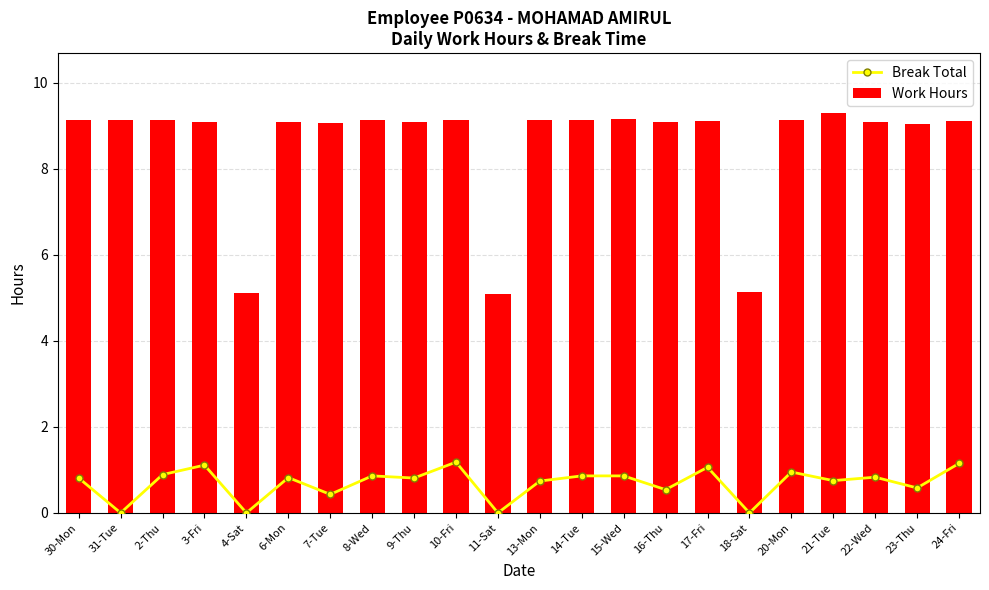

Which has a higher value, 2-Thu or 18-Sat?

2-Thu